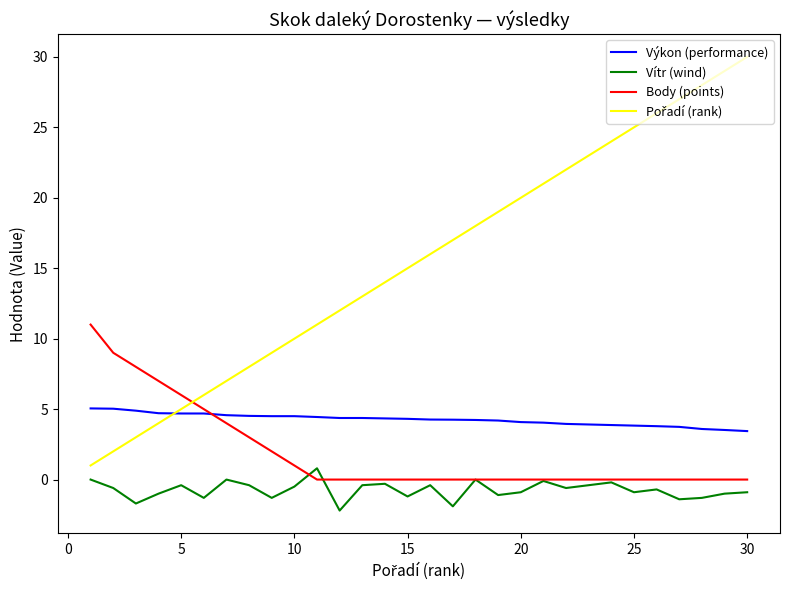

What is the lowest value of the Výkon (performance) series?

3.4